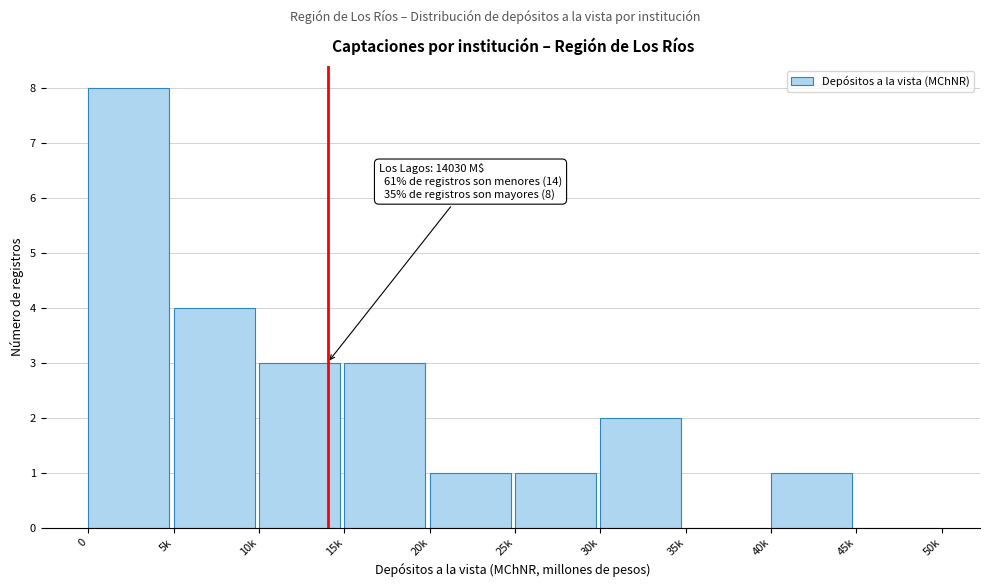

Reading left to right, what are all the values shown in this chart?

0=8	5k=4	10k=3	15k=3	20k=1	25k=1	30k=2	35k=0	40k=1	45k=0